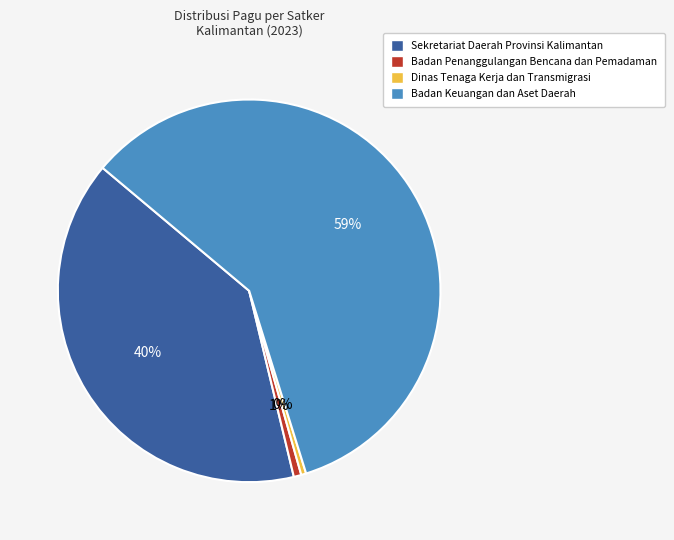

Does any single category account for the majority?

Yes